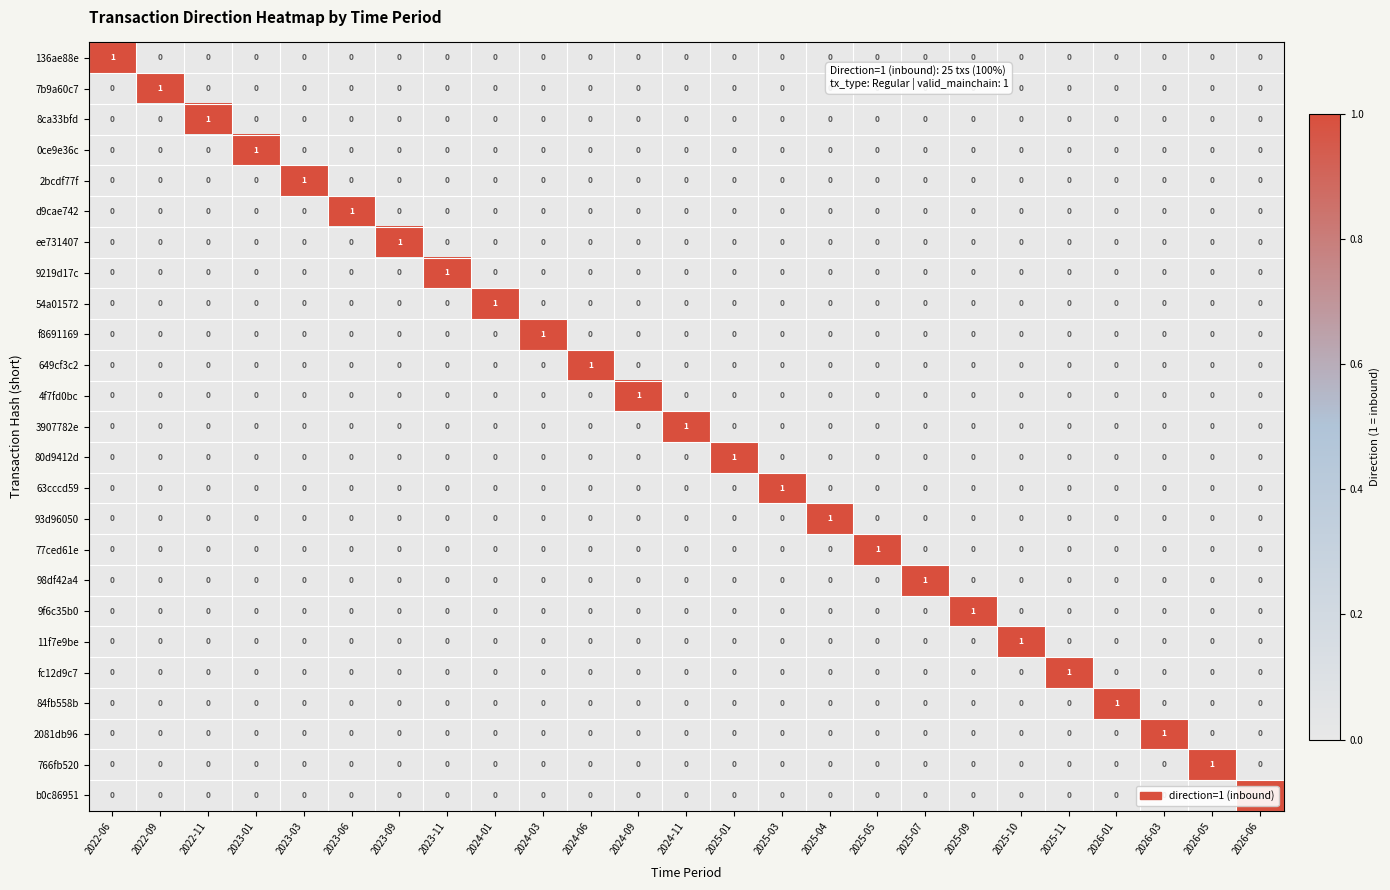

How many 54a01572 values are between 0 and 1?

25